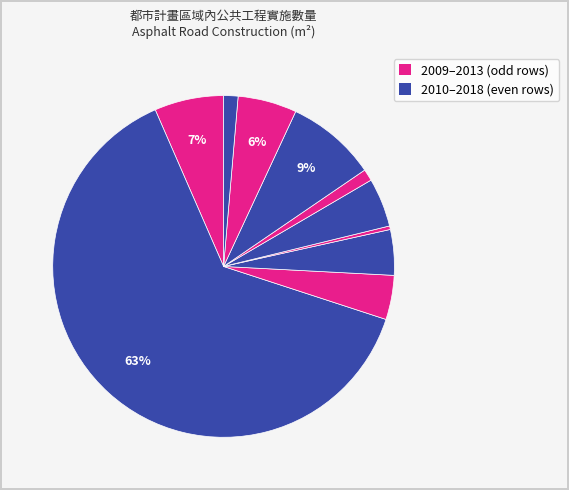

To the nearest percent, what is the average slice percentage?

10%